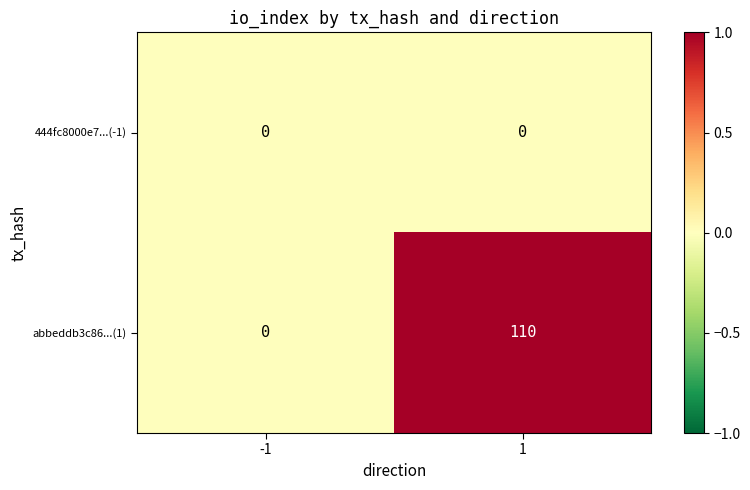

True or false: abbeddb3c86...(1) has a value of 110 at 1.

True